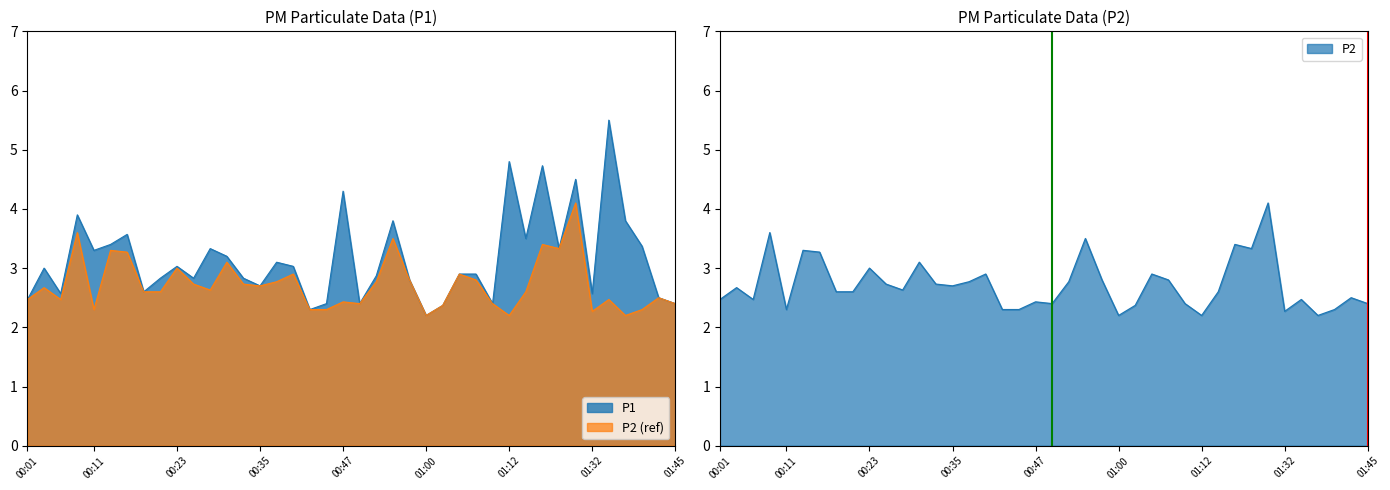

What is the label of the 14th point from the right?

01:05